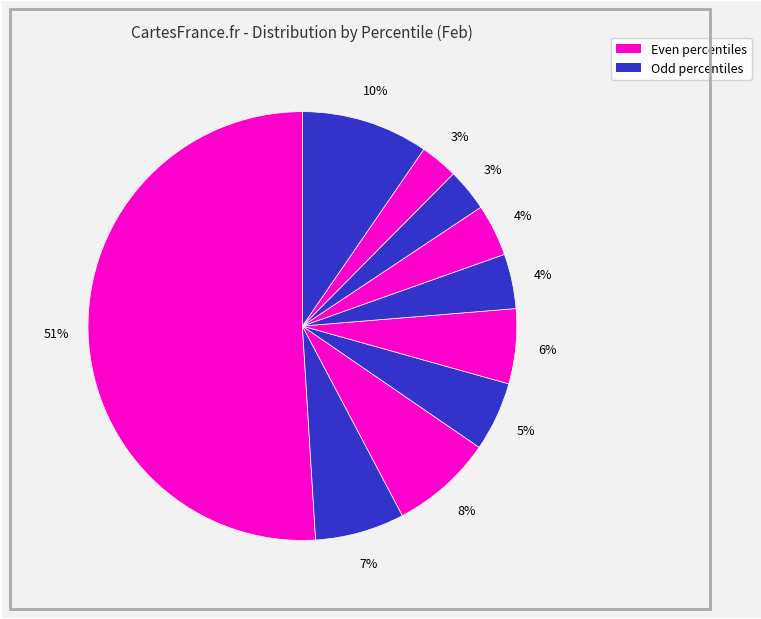

To the nearest percent, what is the average slice percentage?

10%